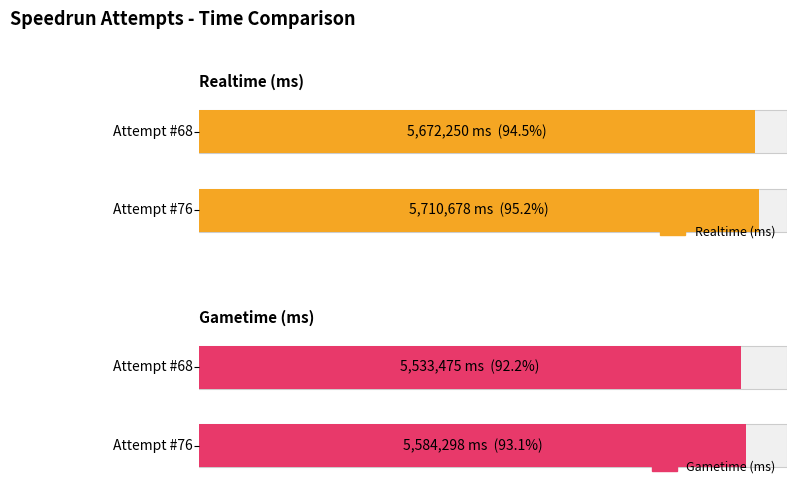

Are the bars horizontal?

Yes